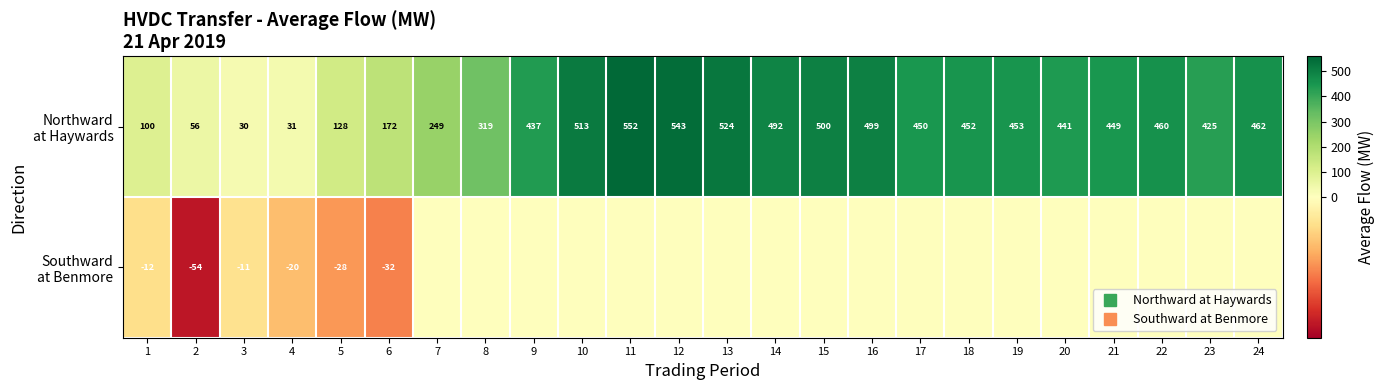

The Northward at Haywards series shows 499 at 16. True or false?

True